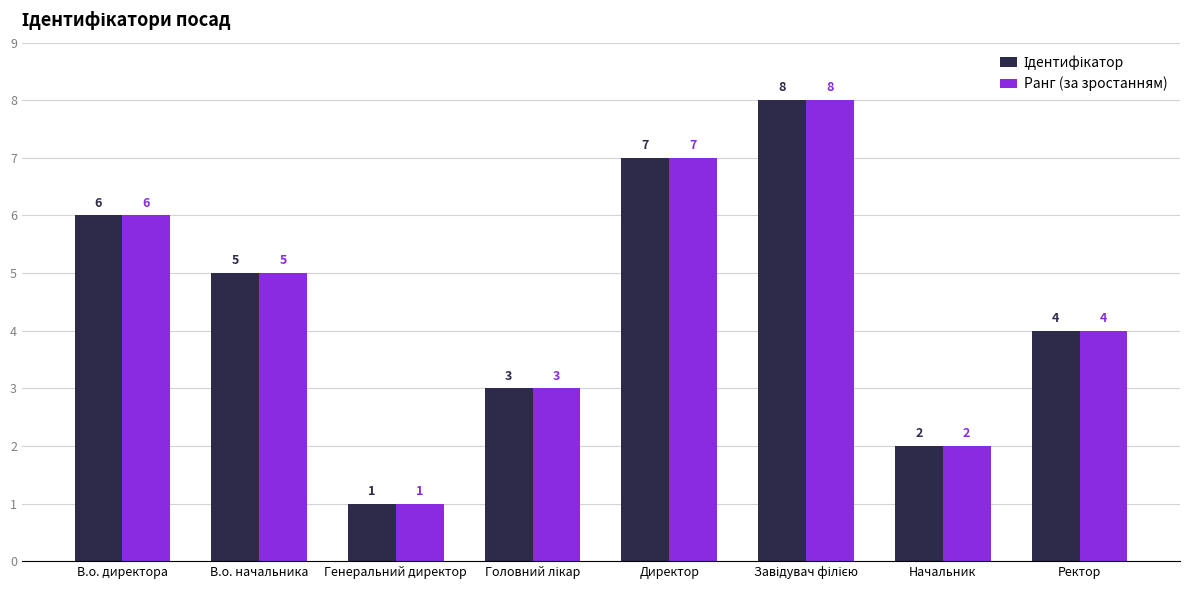

True or false: Ранг (за зростанням) has a value of 4 at Ректор.

True